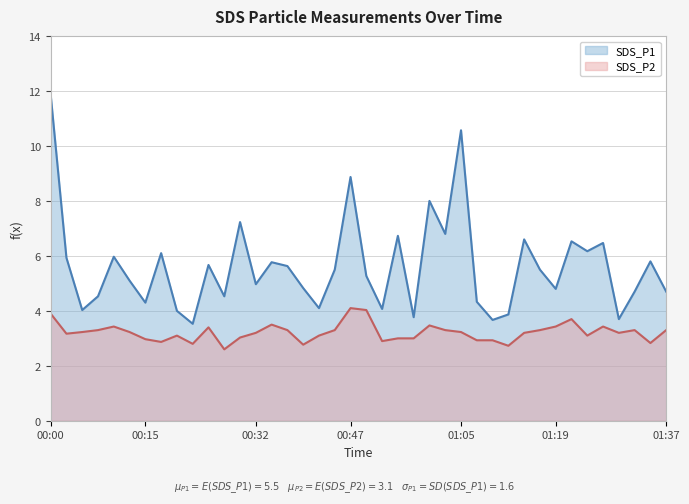

At which label does SDS_P2 first exceed 3?

00:00